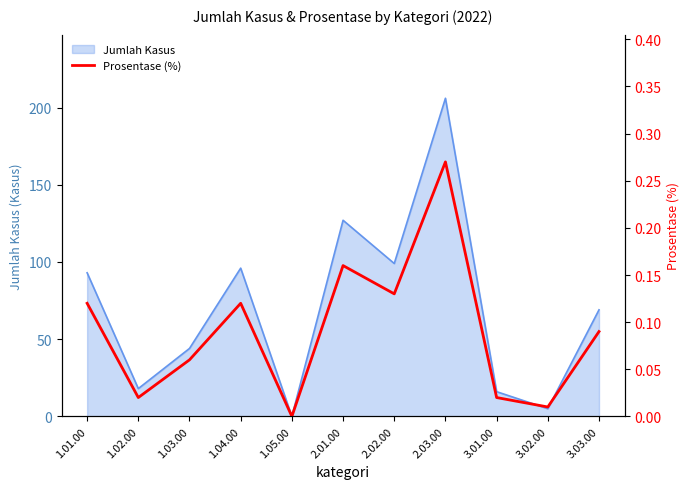

List the labels in order of value, smallest first.

1.05.00, 3.02.00, 1.02.00, 3.01.00, 1.03.00, 3.03.00, 1.01.00, 1.04.00, 2.02.00, 2.01.00, 2.03.00